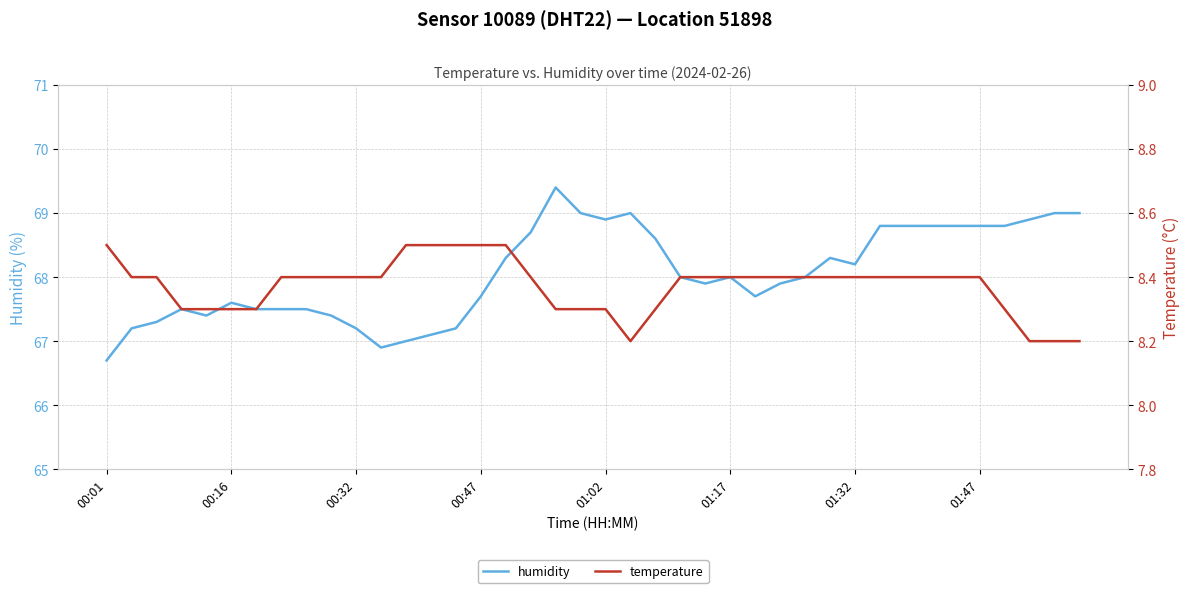

True or false: humidity has a value of 90.7 at 01:02.

False